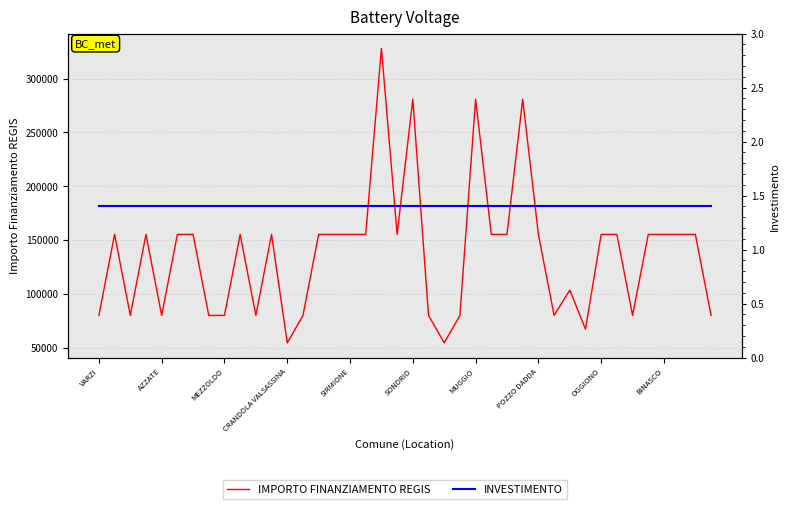

True or false: IMPORTO FINANZIAMENTO REGIS has more than 2 points higher than both neighbors.

True